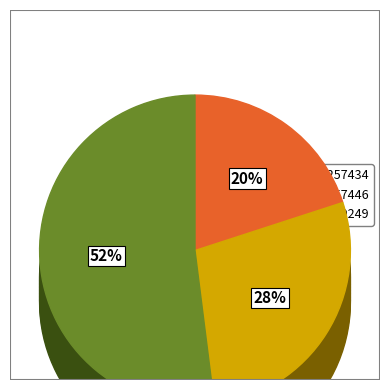

What percentage is the 137257446 slice, to the nearest percent?

28%